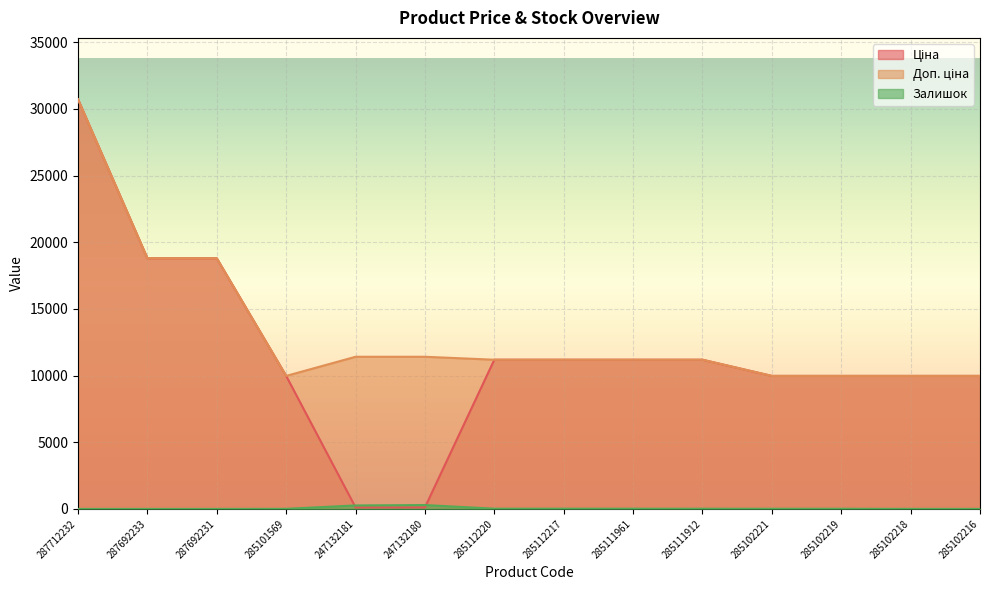

Which series has the largest range (max minus min)?

Ціна